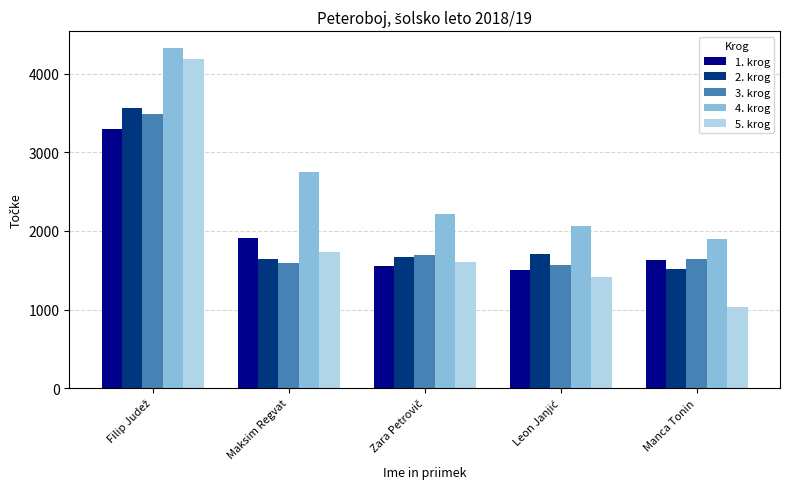

What is the maximum value for 2. krog?

3570